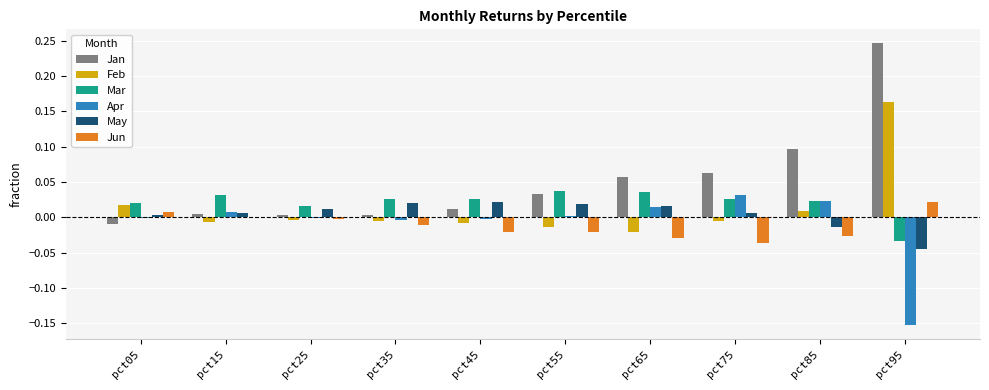

How many groups of bars are there?

10